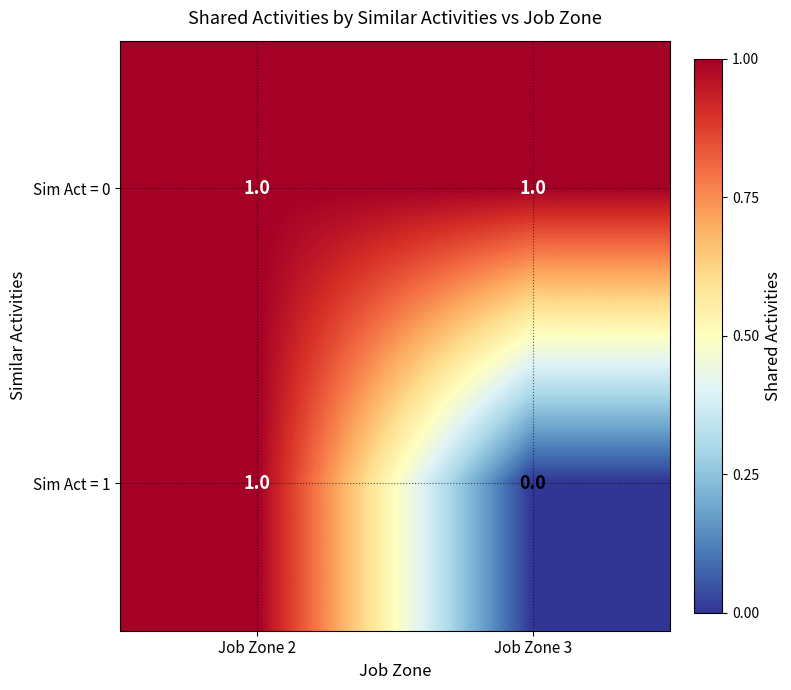

True or false: Sim Act = 1 has a value of 0 at Job Zone 3.

True